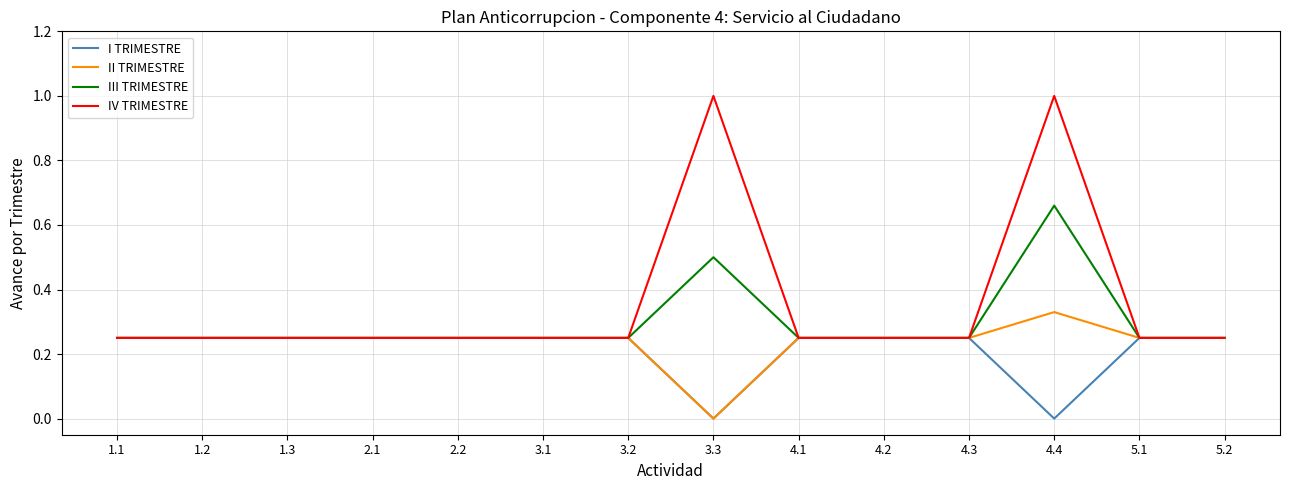

What is the difference between the highest and lowest values at 3.3?

1.0